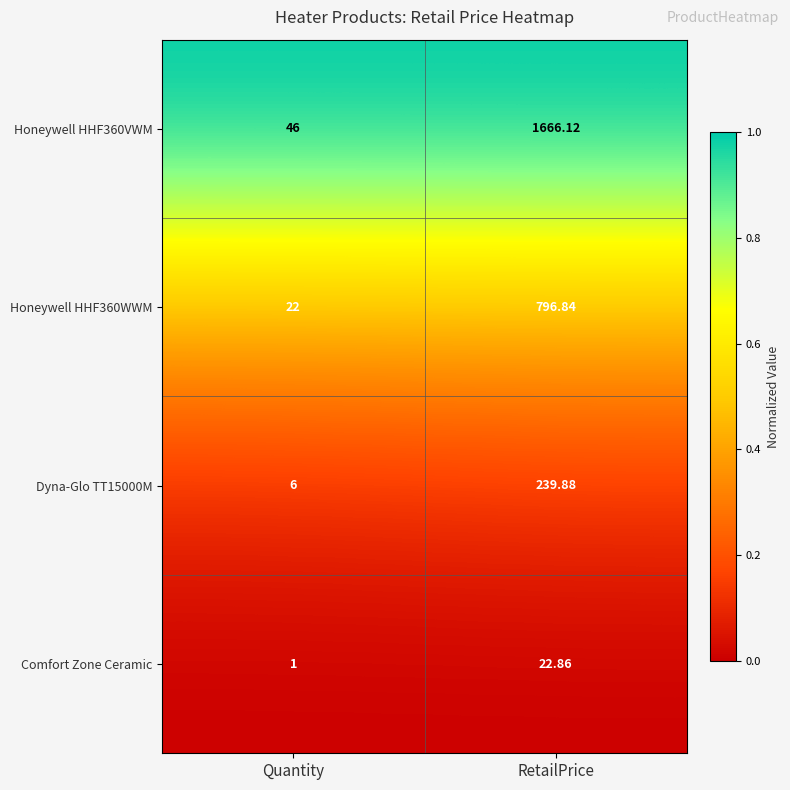

What is the spread (max minus min) of values at Quantity?

45.0